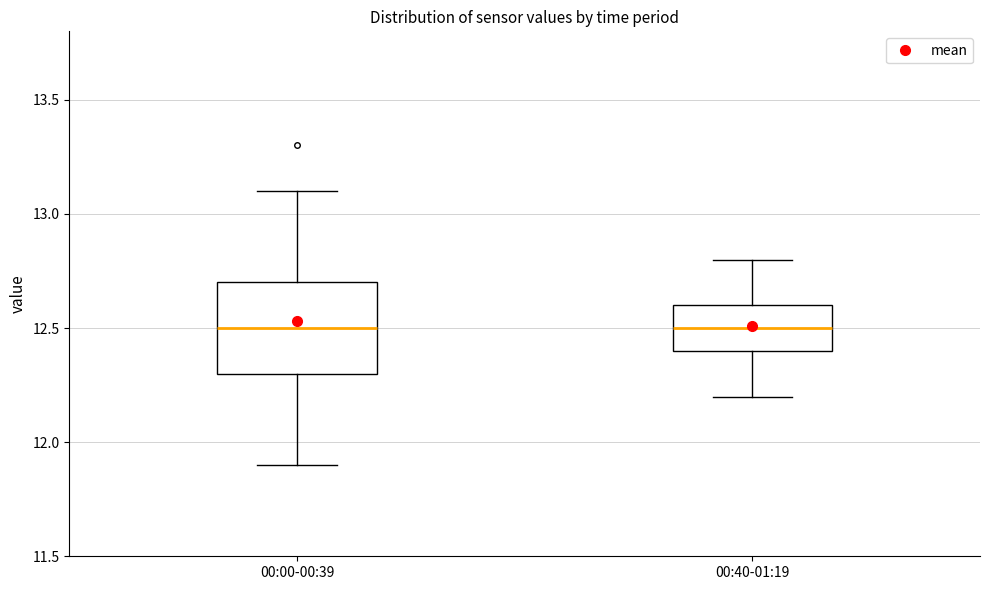

Where does the upper whisker of the box for 00:00-00:39 end on the y-axis? The values are not printed on the chart, so give them approximately, as read against the axis.

13.1